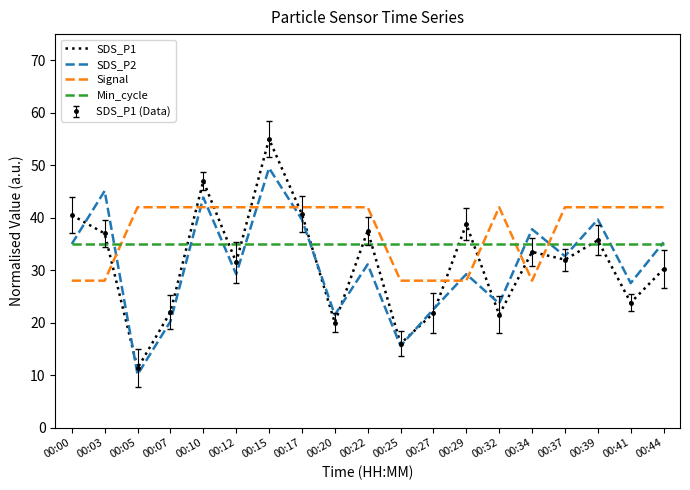

List the series in order of their peak value, highest first.

SDS_P1, SDS_P2, Signal, Min_cycle